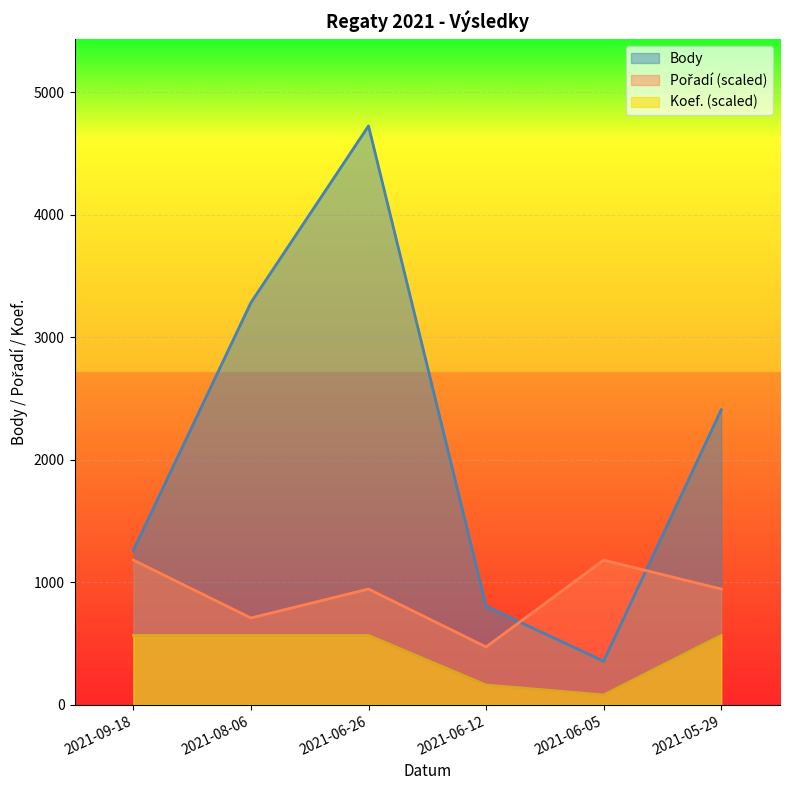

What is the difference between the maximum and second lowest values in the Koef. series?

405.0